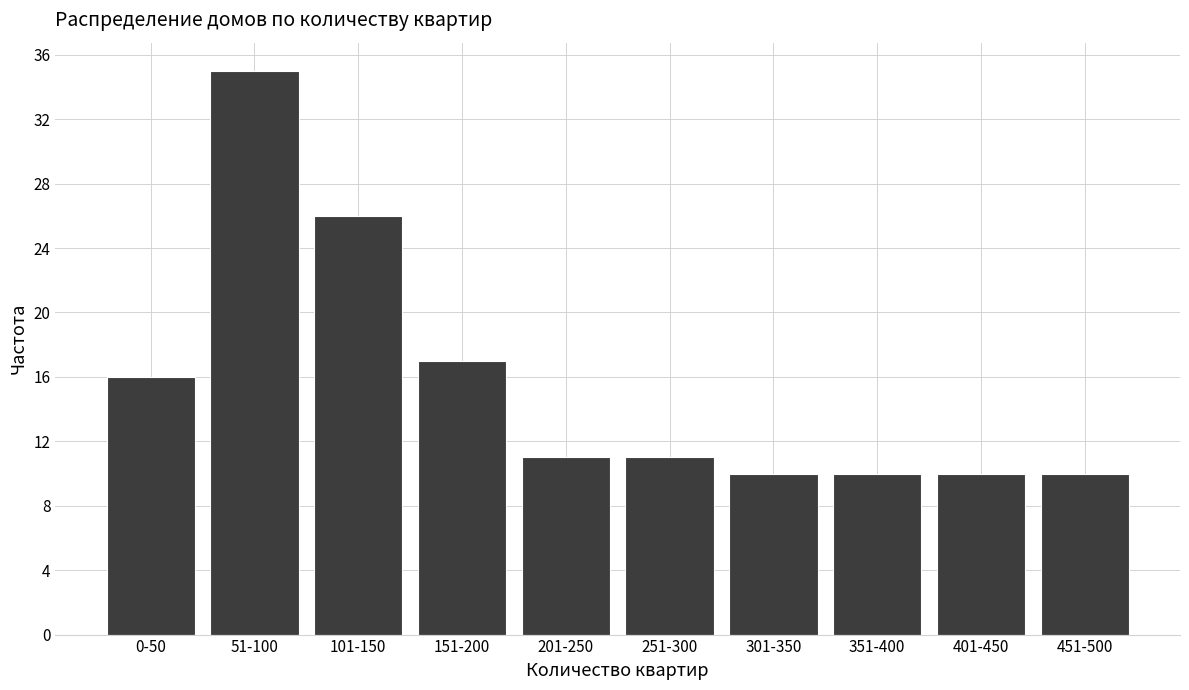

Reading left to right, what are all the values shown in this chart?

16	35	26	17	11	11	10	10	10	10